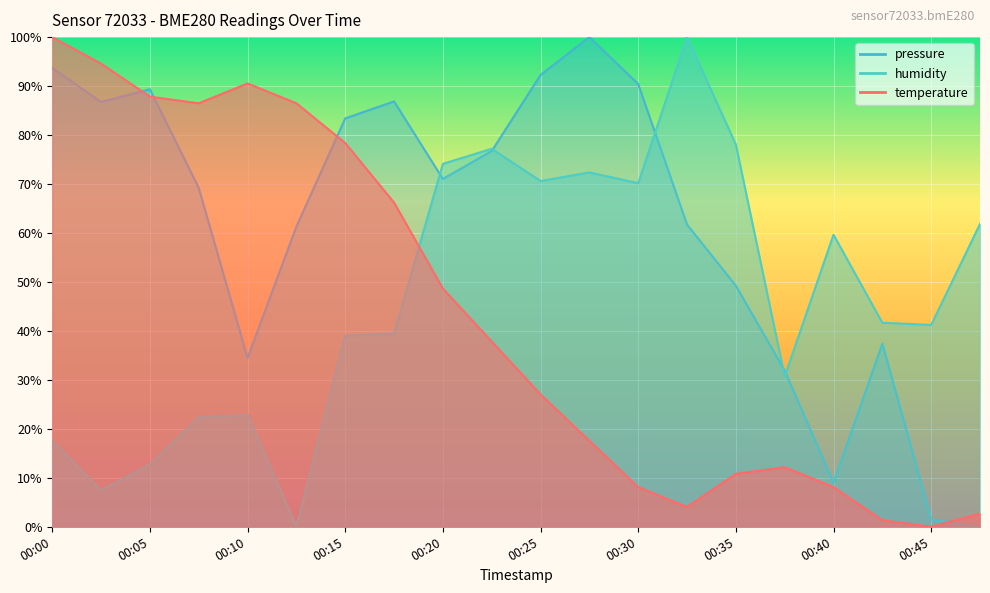

Rank the categories by humidity value from highest to lowest.

00:32, 00:35, 00:22, 00:20, 00:27, 00:25, 00:30, 00:47, 00:40, 00:42, 00:45, 00:17, 00:15, 00:37, 00:10, 00:07, 00:00, 00:05, 00:02, 00:12